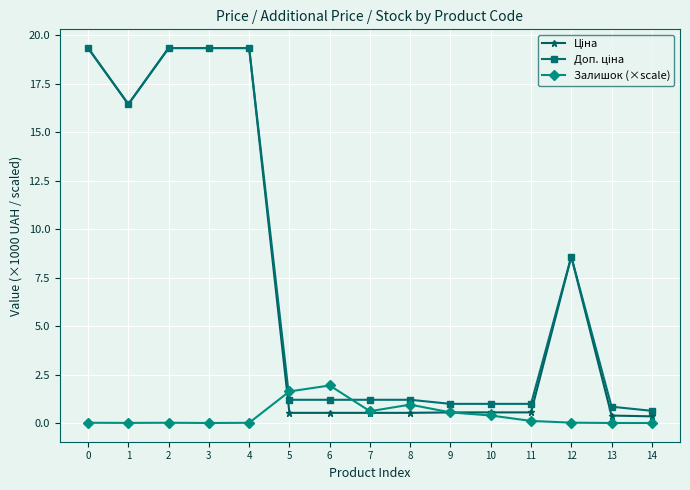

What is the difference between the highest and lowest values at 5?

1.1